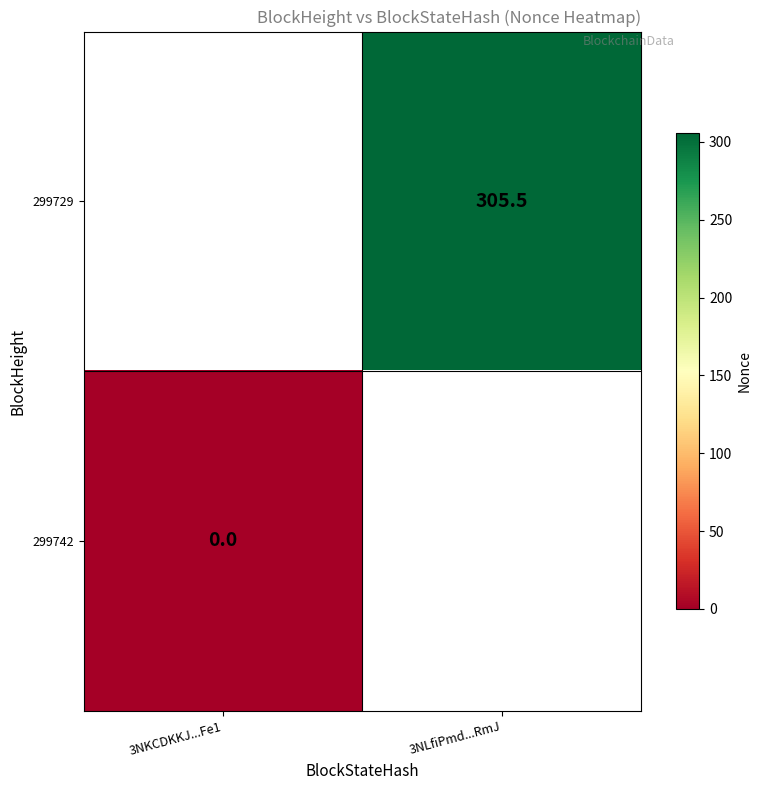

Is the value of 299729 at 3NLfiPmd...RmJ greater than the value of 299742 at 3NKCDKKJ...Fe1?

Yes